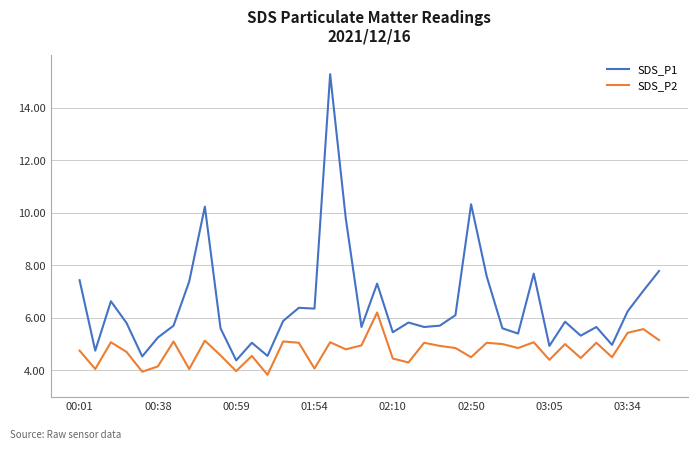

In SDS_P1, how many points are higher than both neighbors (excluding endpoints)?

11